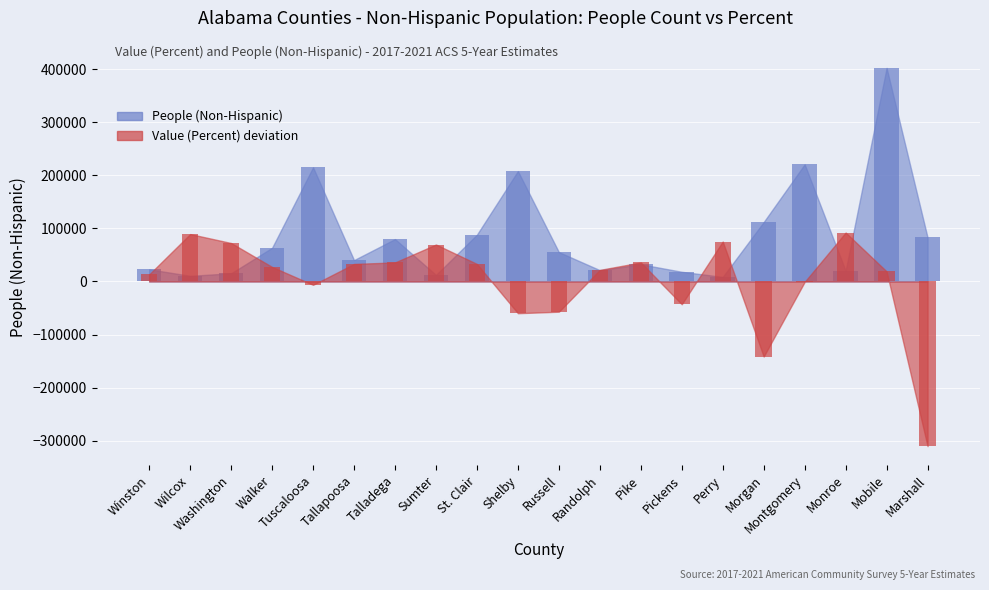

How many bars are there in total?

40